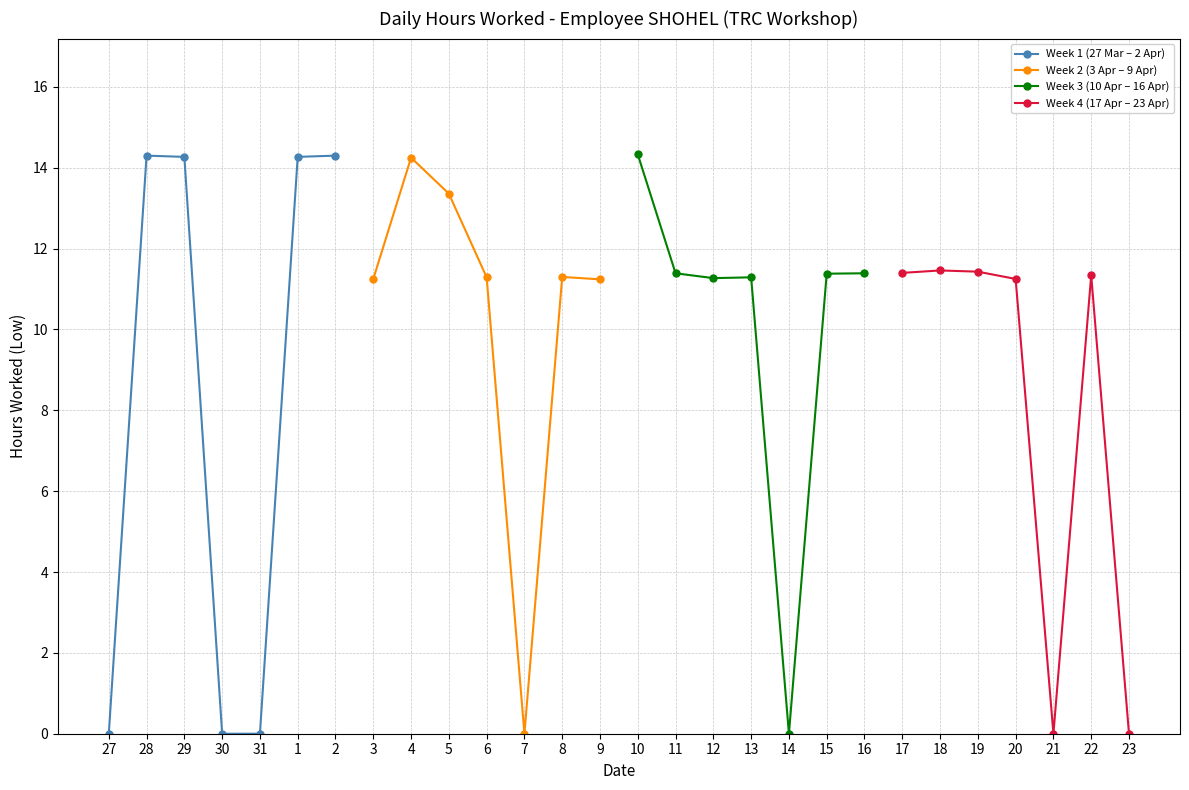

Where does the Week 3 (10 Apr – 16 Apr) series first go above 11?

10